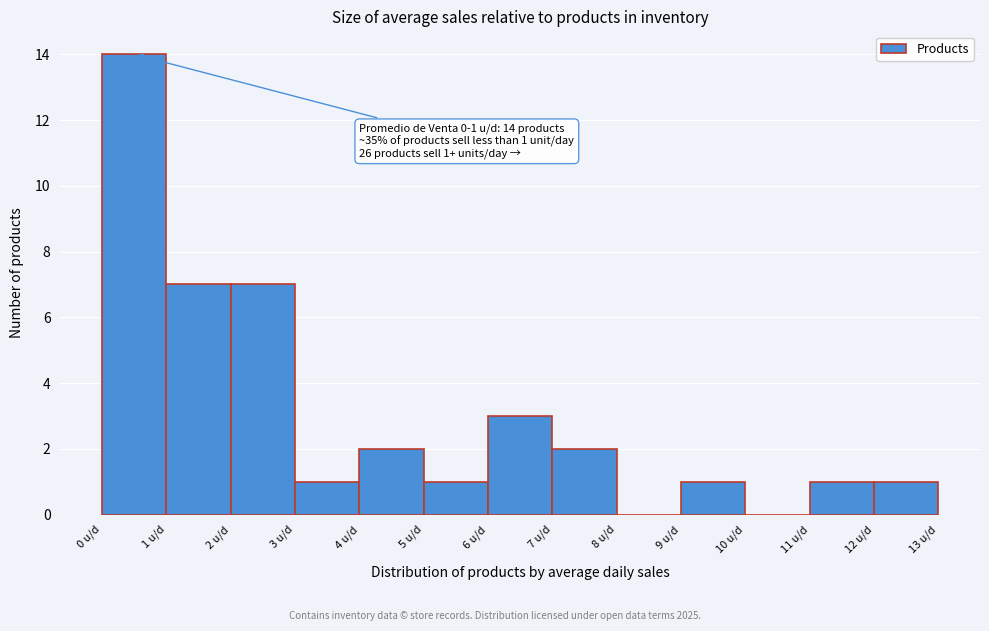

Over which range of the x-axis is the bar tallest?

0 to 1